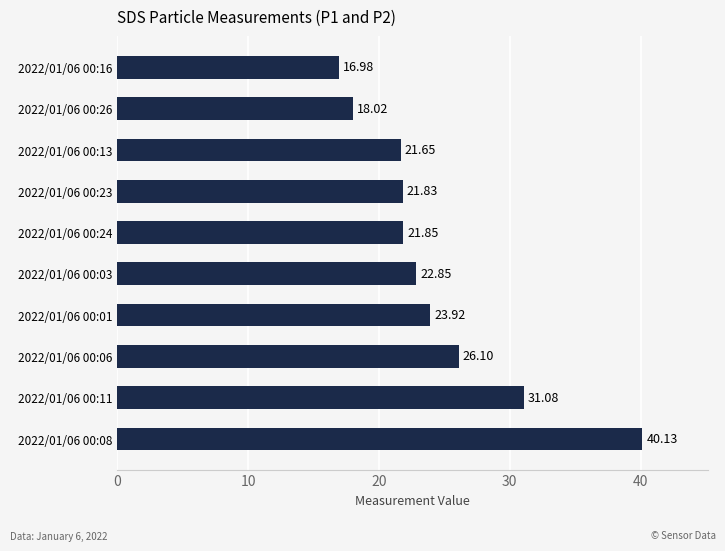

What is the change in value from 2022/01/06 00:11 to 2022/01/06 00:13?

-9.4